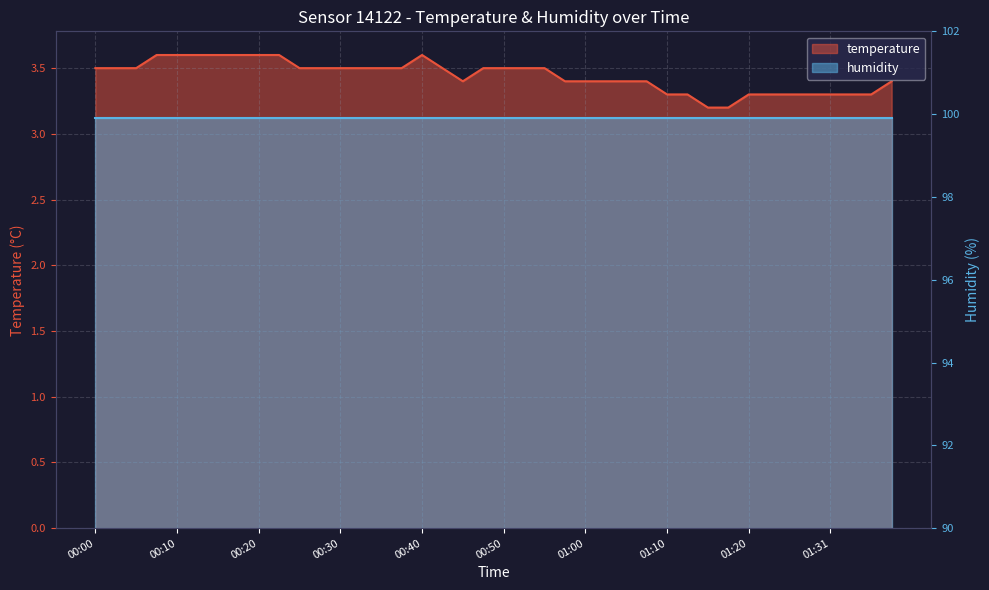

Count the number of categories in the chart.

40